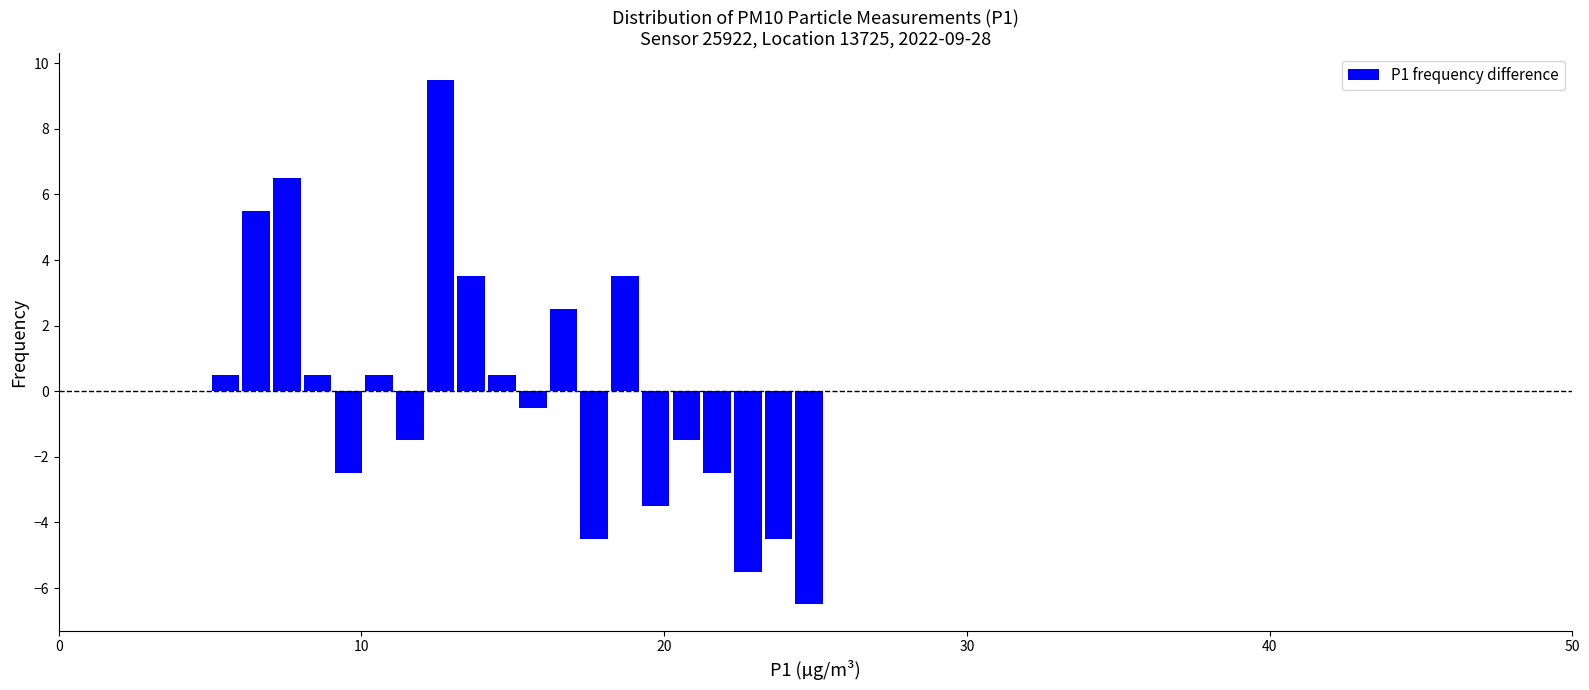

Around what value on the x-axis is the tallest bar? Give the approximate position of its centre, as read against the axis.

13